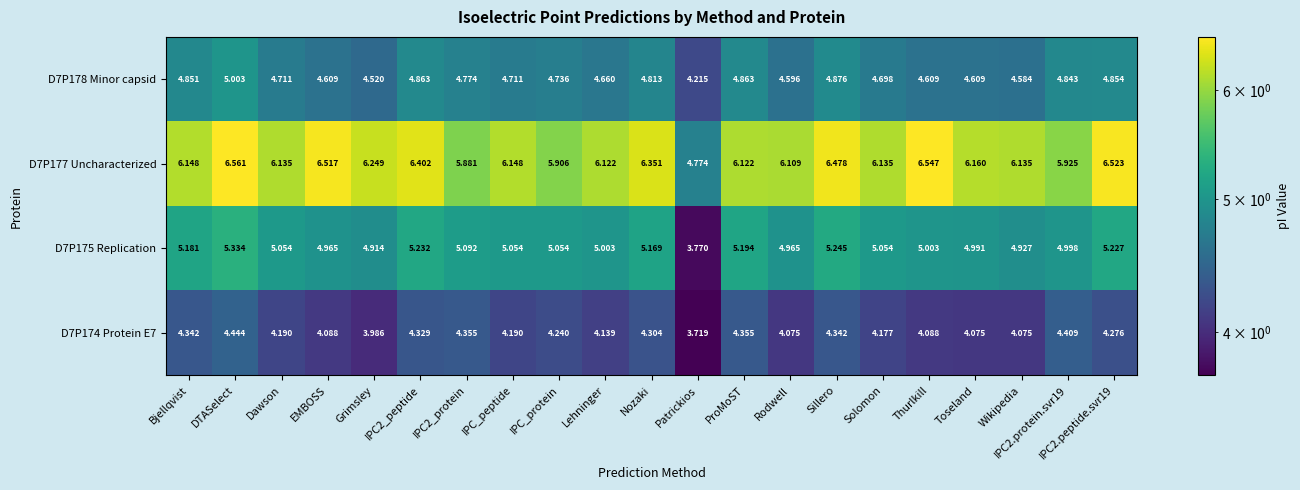

At how many categories does at least one series exceed 4?

21